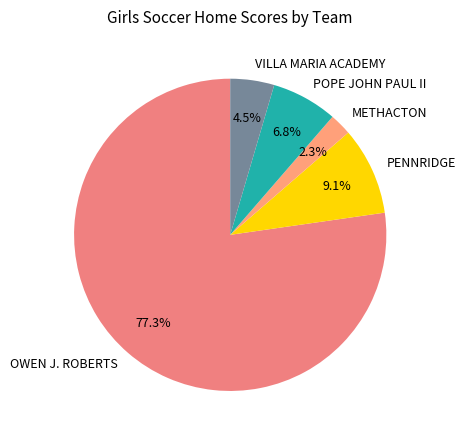

Combined, what portion of the pie is VILLA MARIA ACADEMY and PENNRIDGE?

13.6%